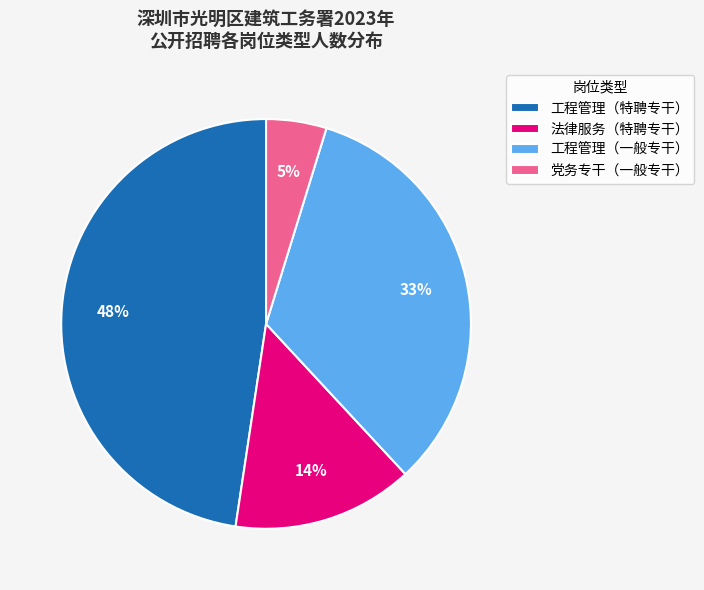

How many slices are in this pie chart?

4